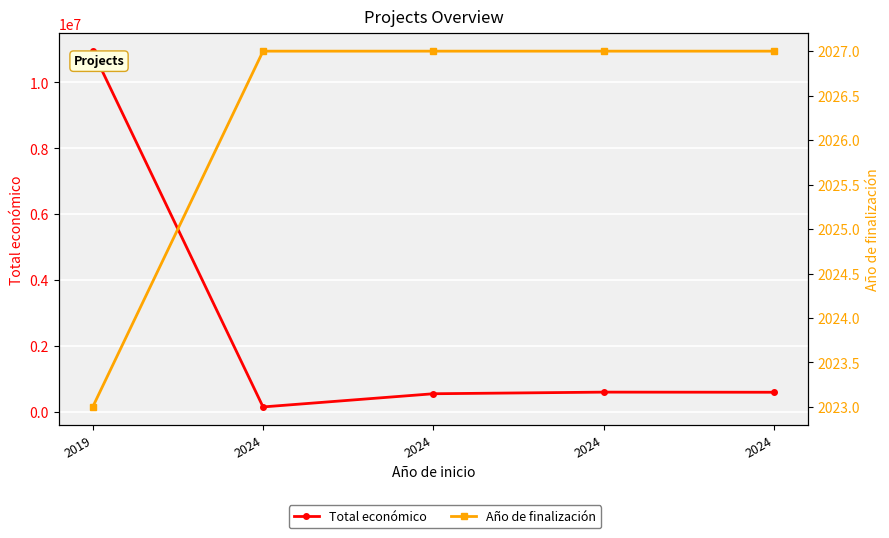

True or false: Total económico has more than 2 interior local peaks.

False